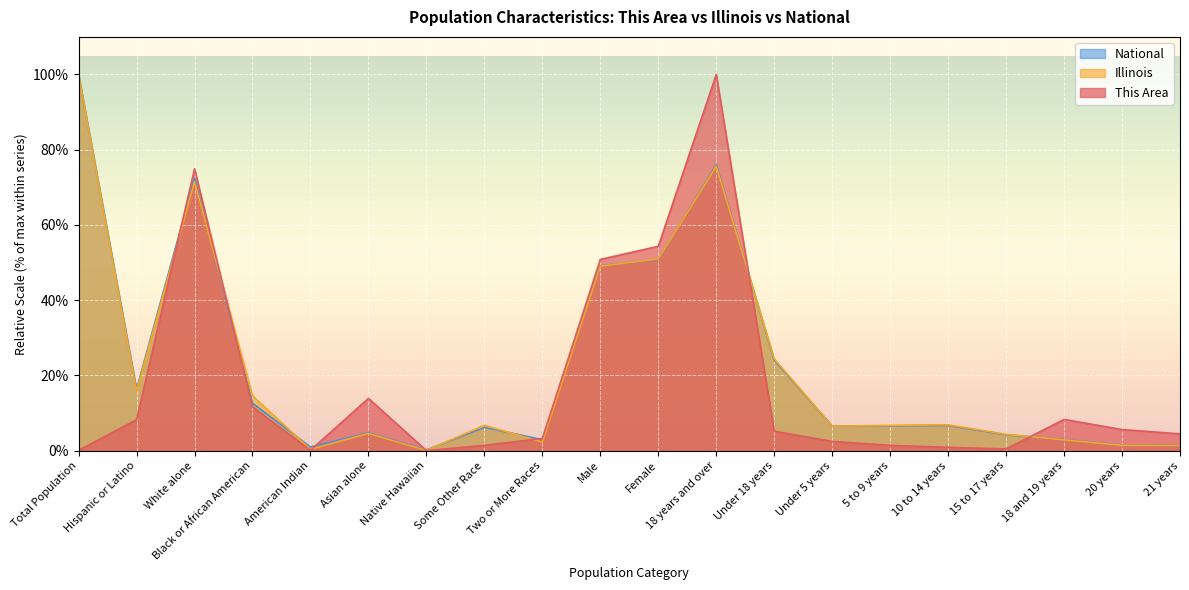

What is the label of the 18th point from the right?

White alone